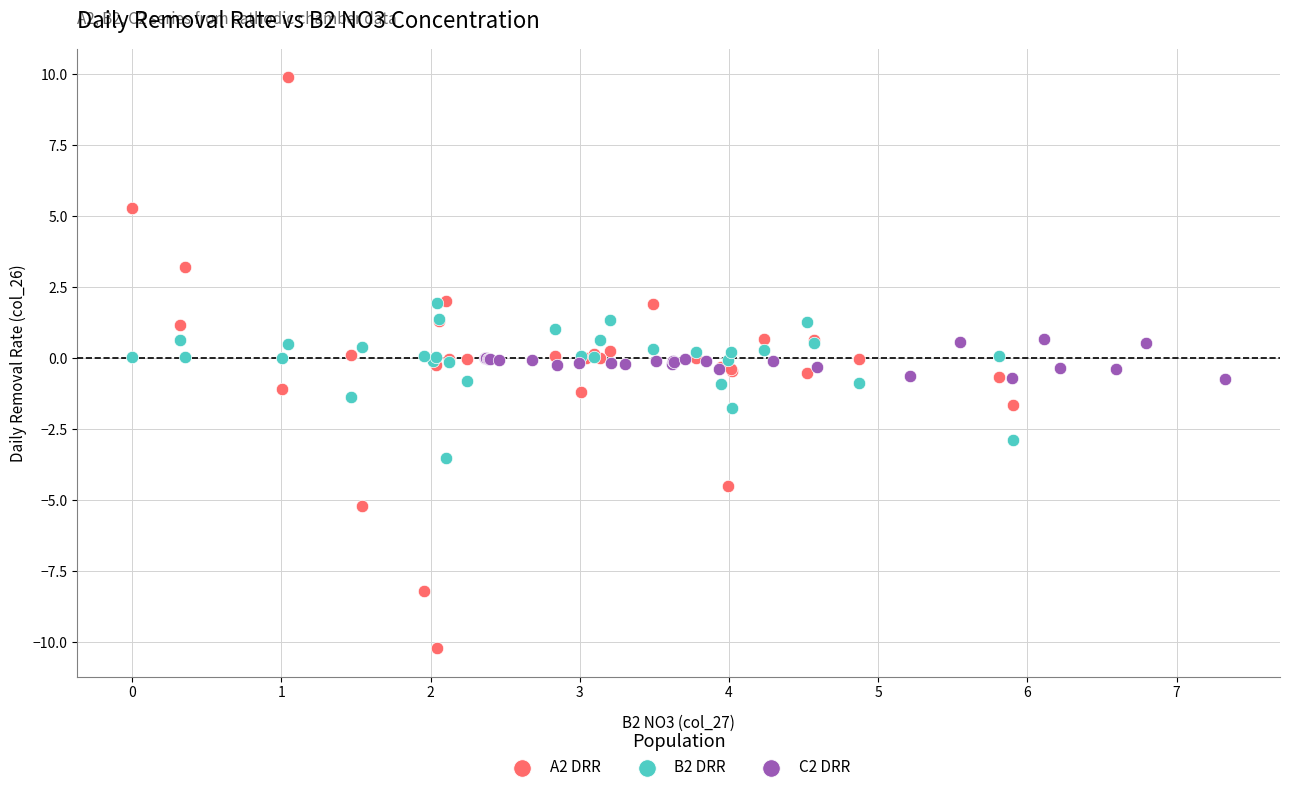

Which series reaches the maximum Y coordinate?

A2 DRR